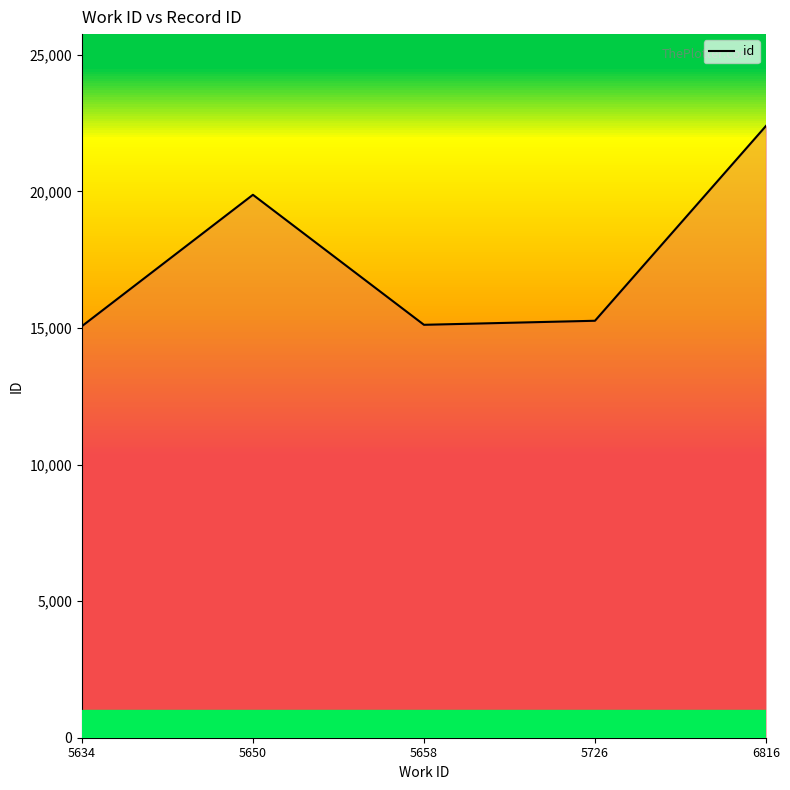

Which has a higher value, 5726 or 6816?

6816